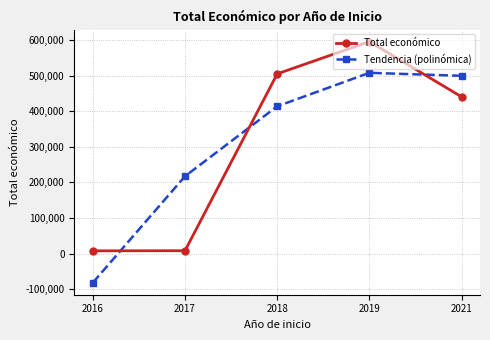

What is the minimum value shown in the chart?

-81321.8